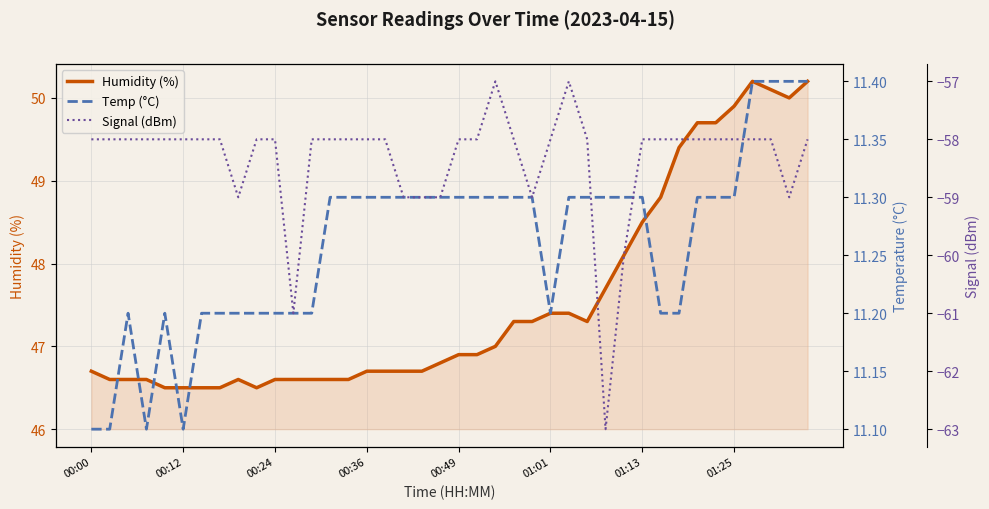

What is the lowest value of the Humidity (%) series?

46.5